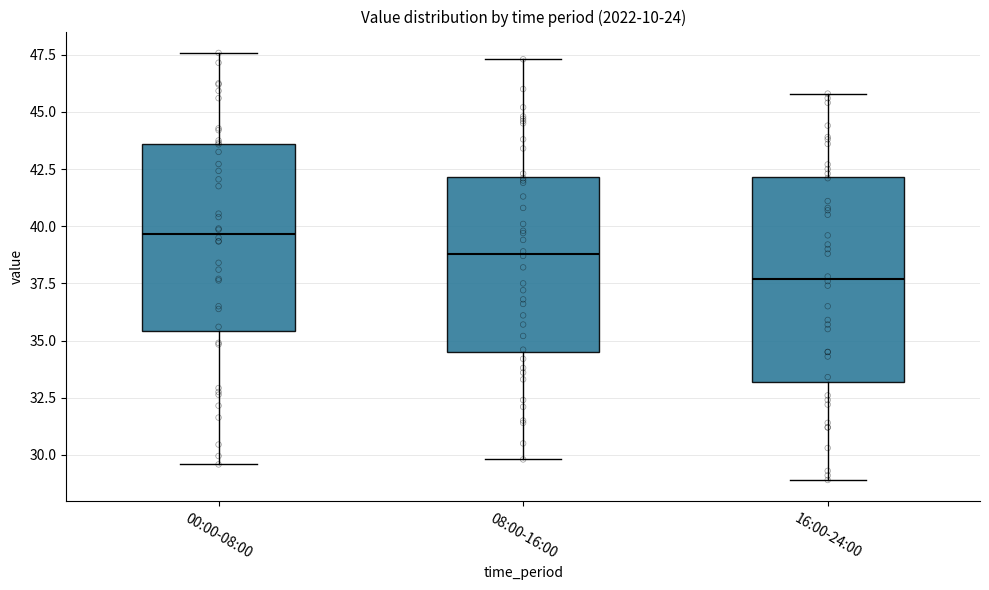

Where is the lower edge of the box for 00:00-08:00 on the y-axis? The values are not printed on the chart, so give them approximately, as read against the axis.

35.5